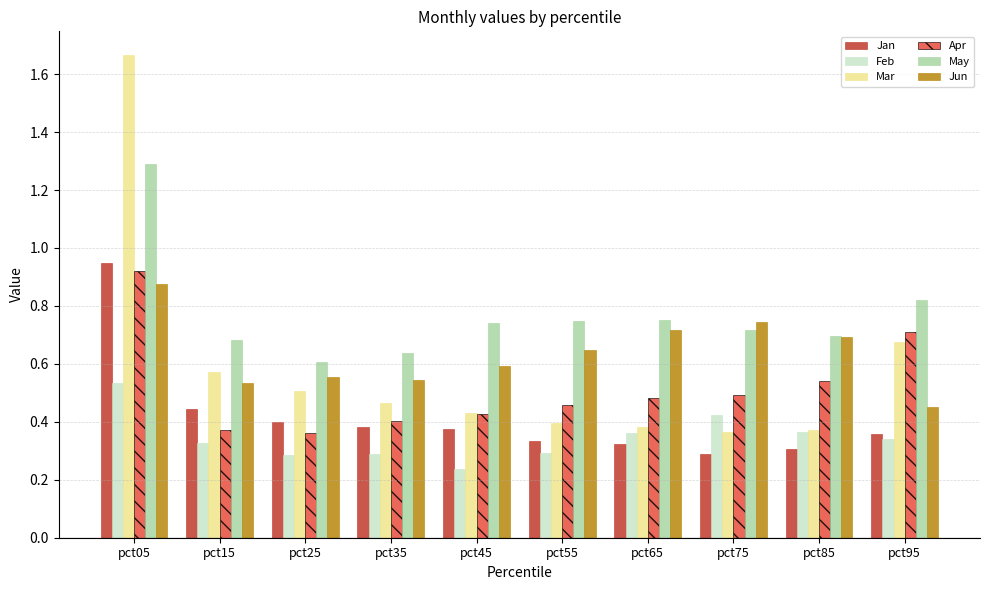

Which label corresponds to the largest value in the chart?

pct05